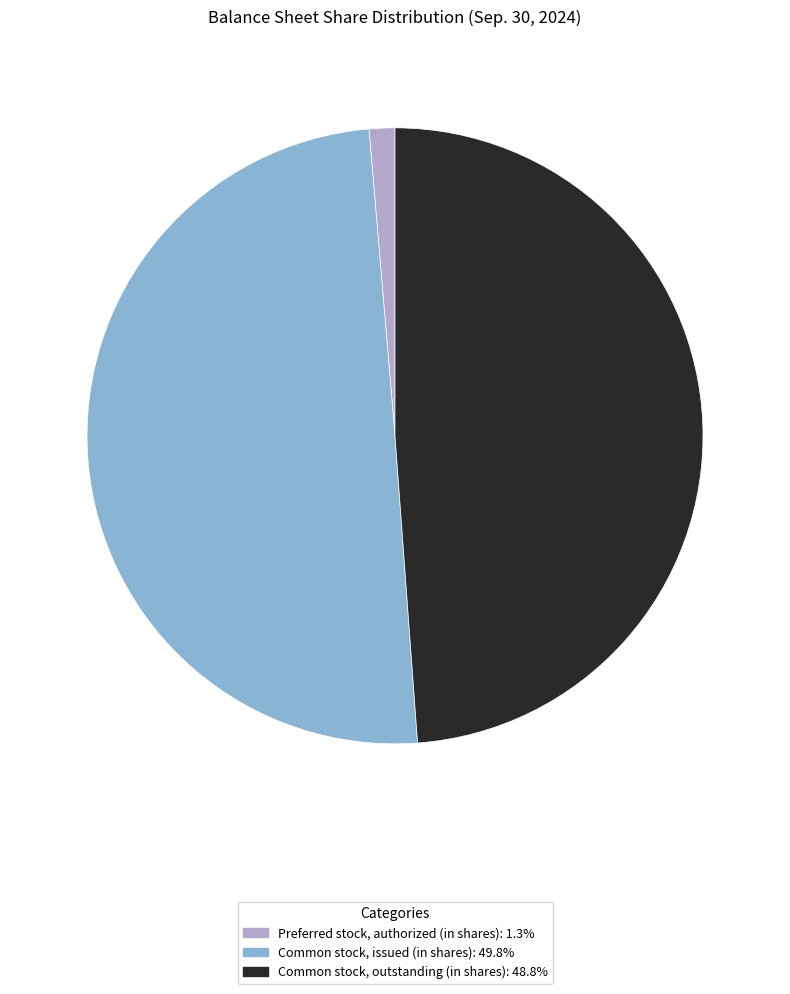

Which category has the biggest portion of the pie?

Common stock, issued (in shares)